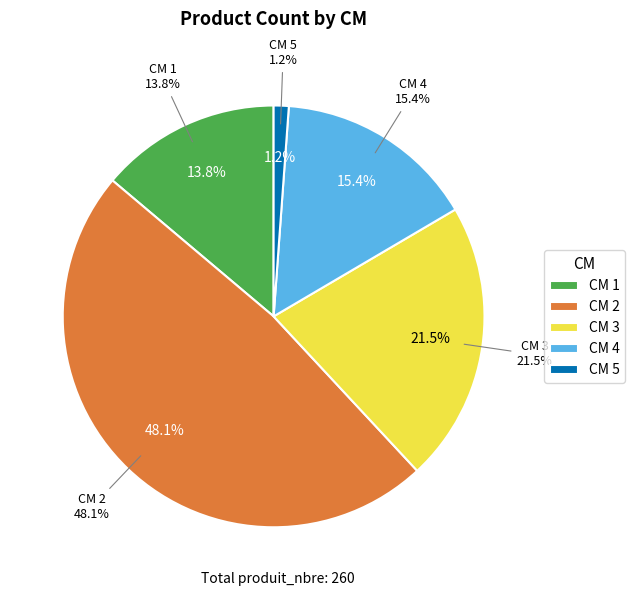

To the nearest percent, what percentage of the pie is 3?

22%